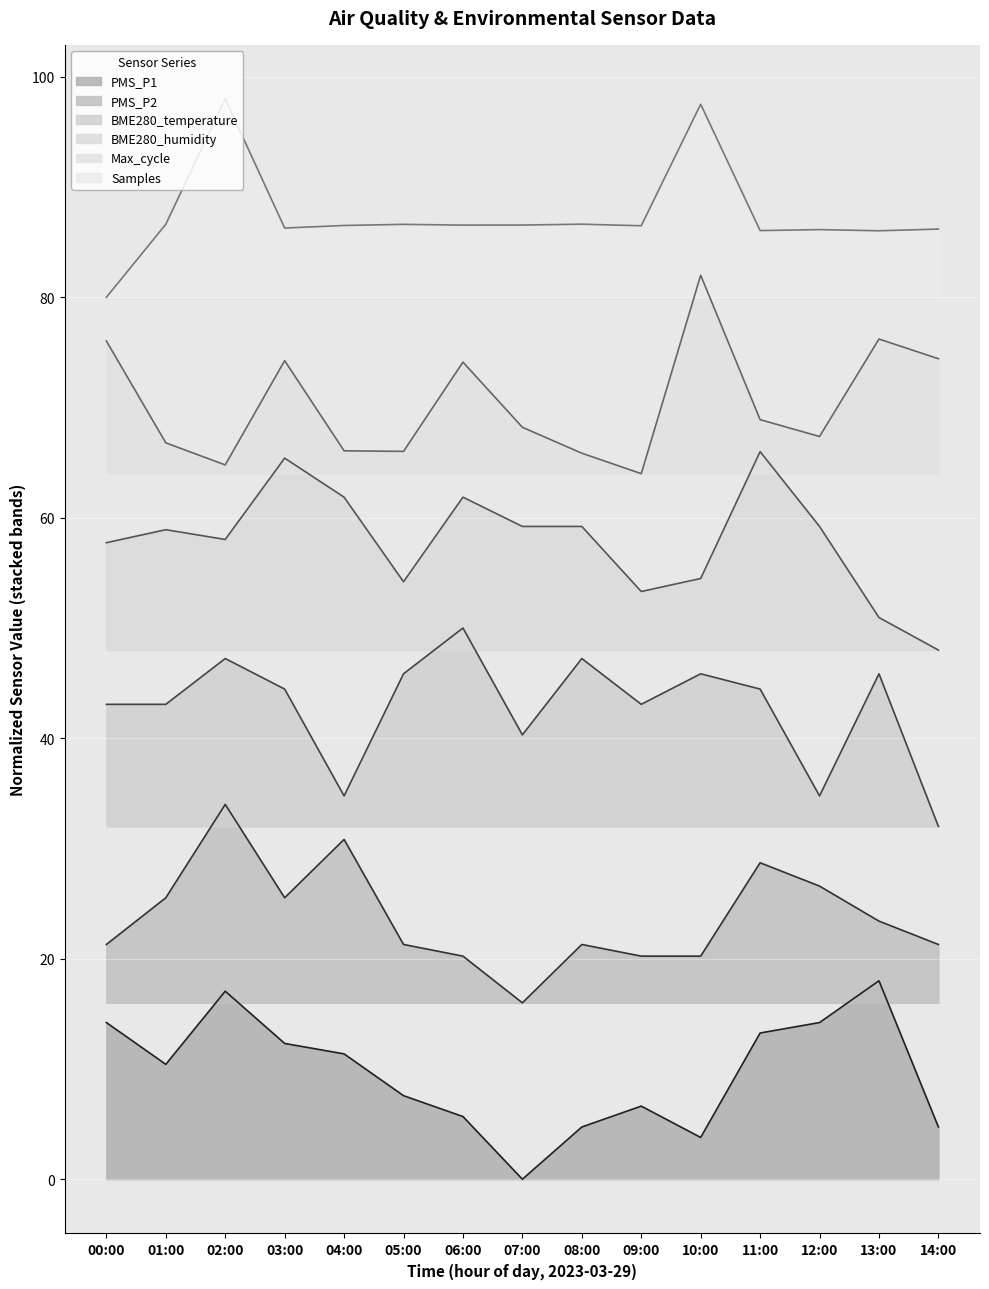

True or false: Samples and BME280_temperature intersect in this chart.

False